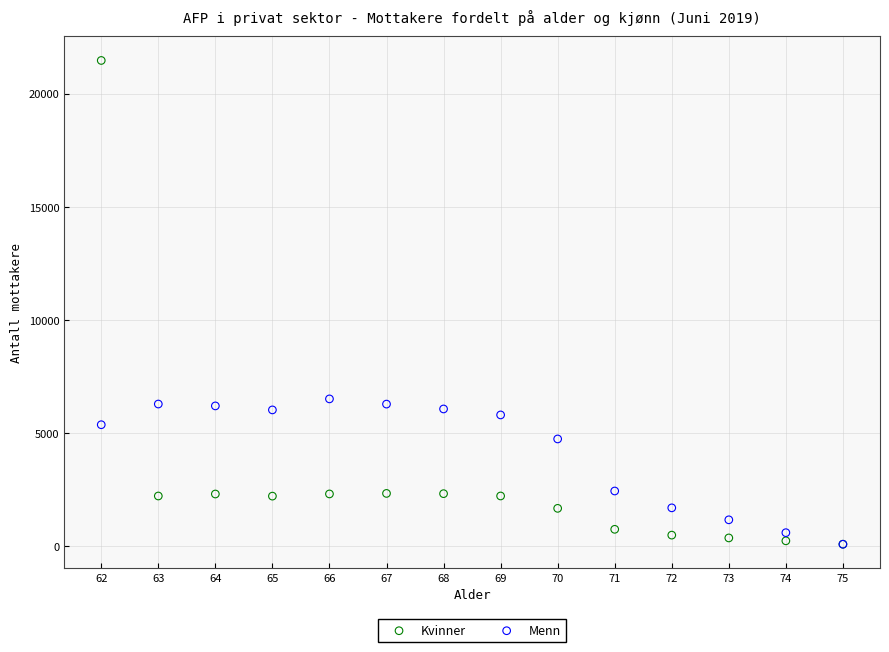

What are all the series names shown in the legend?

Kvinner, Menn